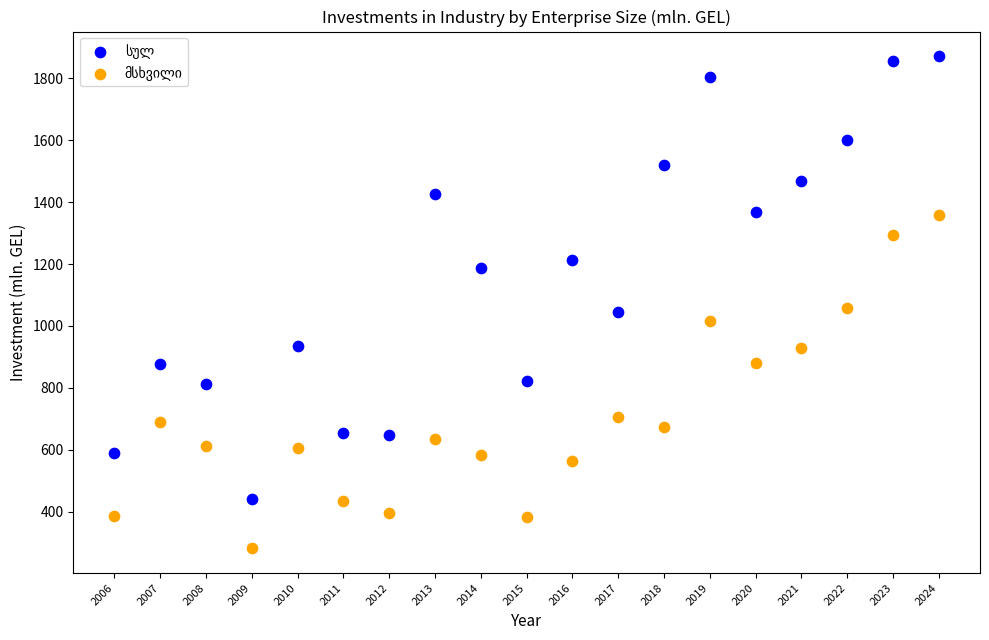

Across all data points, what is the range of Y values (max minus min)?

1591.4